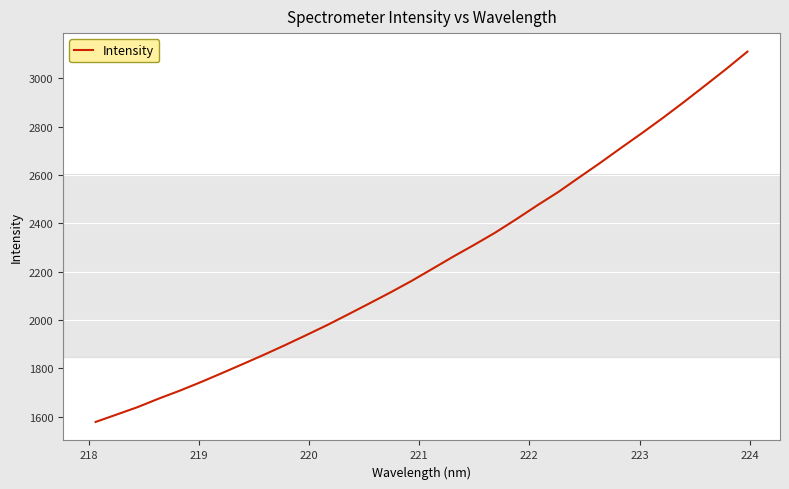

What is the difference between the maximum and minimum values?

1533.0